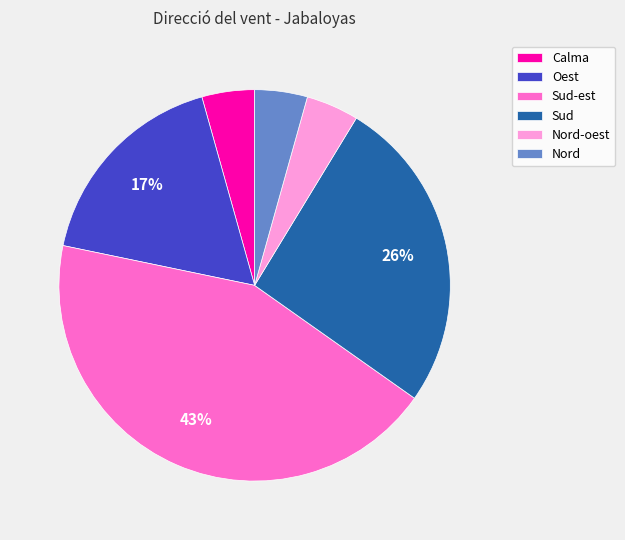

Which category has the biggest portion of the pie?

Sud-est